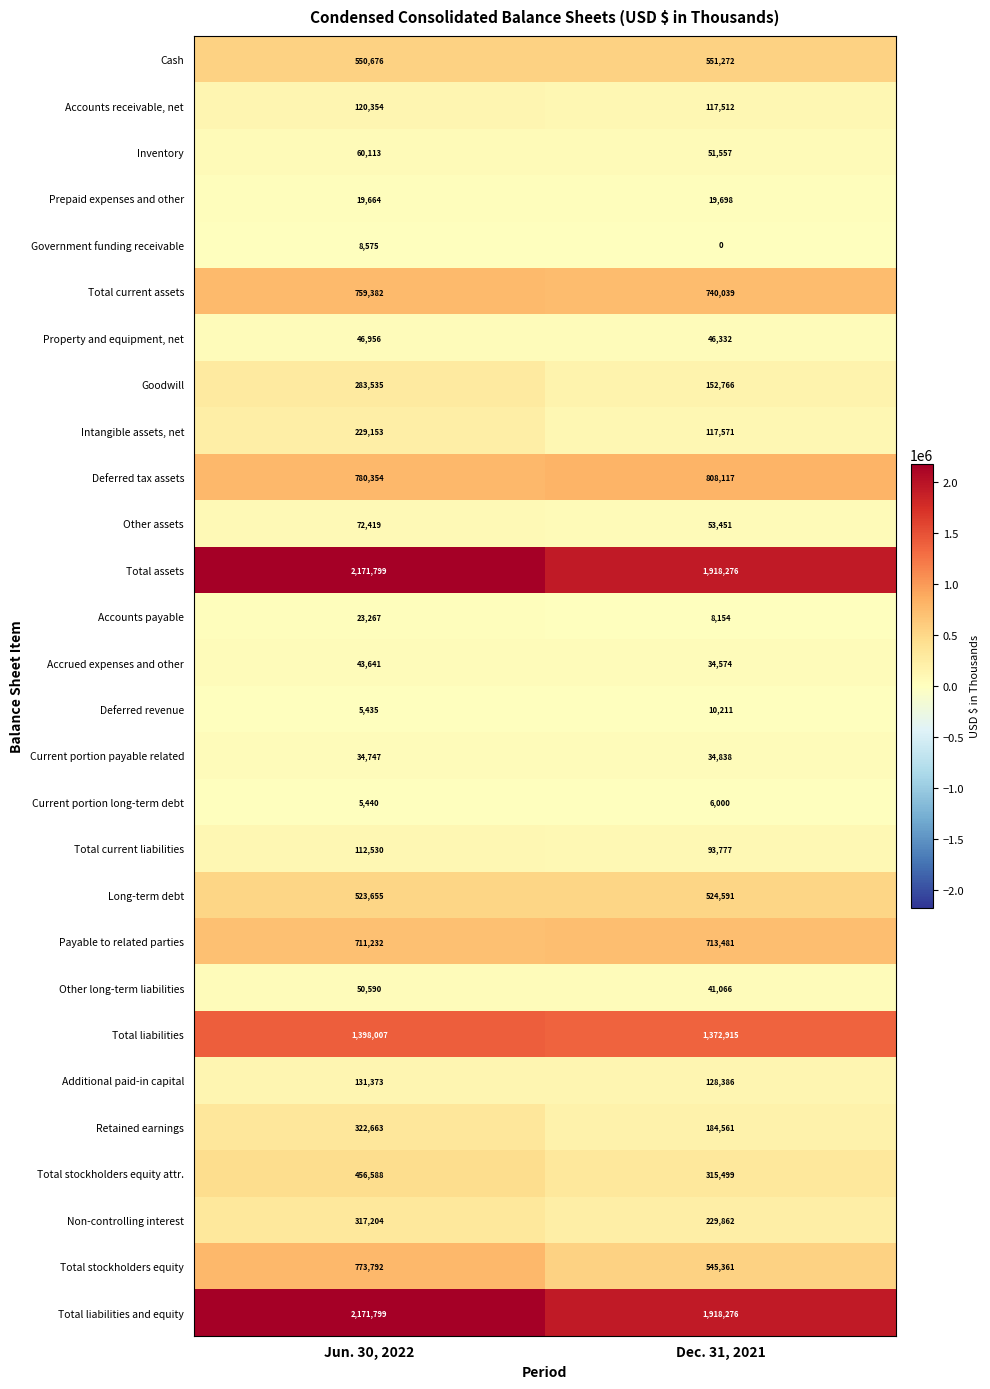

At how many categories does at least one series exceed 986802?

2